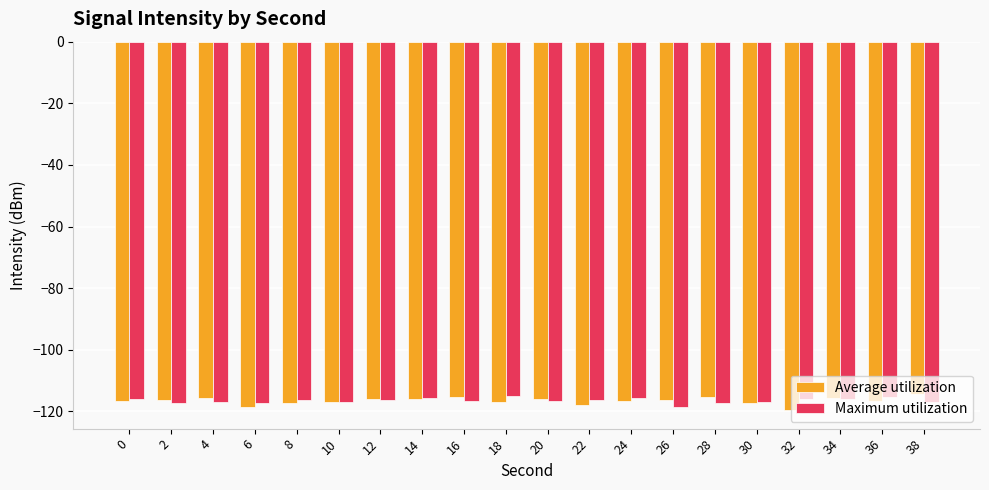

The value of Average utilization at 22 is -30.4. True or false?

False